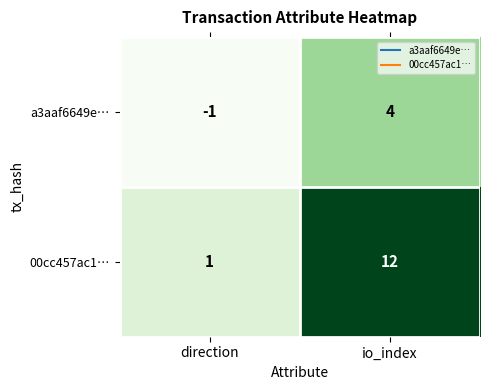

Count the number of data series in this chart.

2